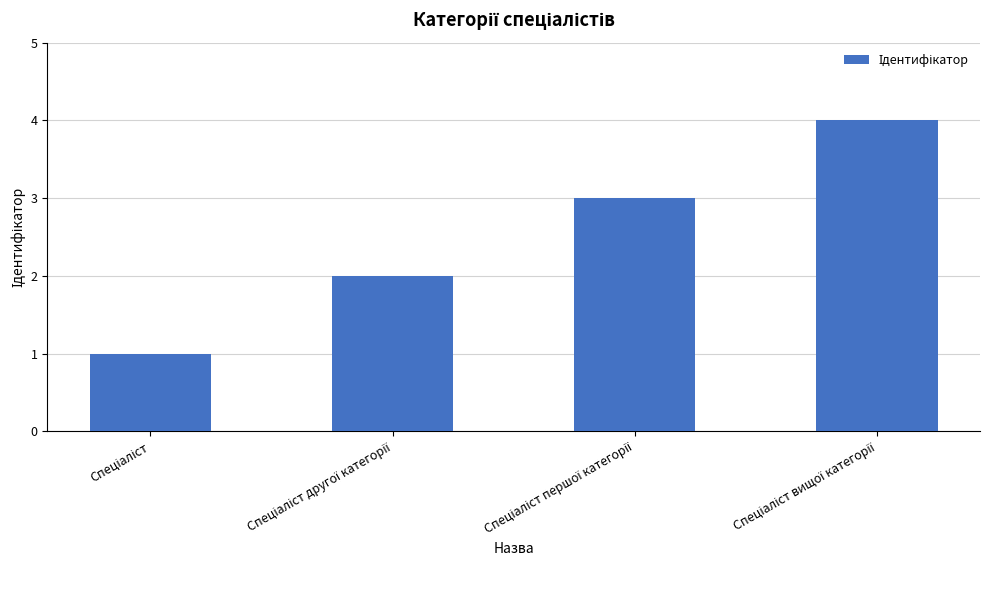

Reading right to left, what are all the values shown in this chart?

4	3	2	1